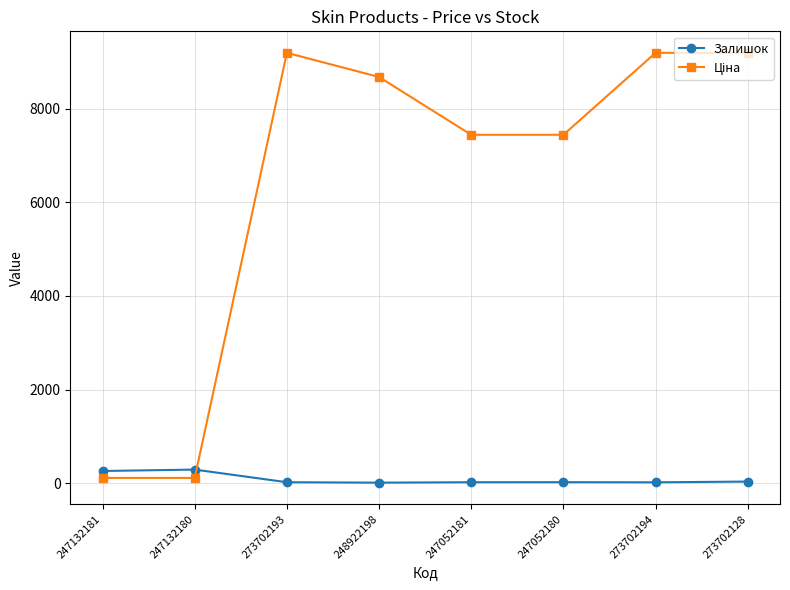

What is the label of the 4th point from the left?

248922198